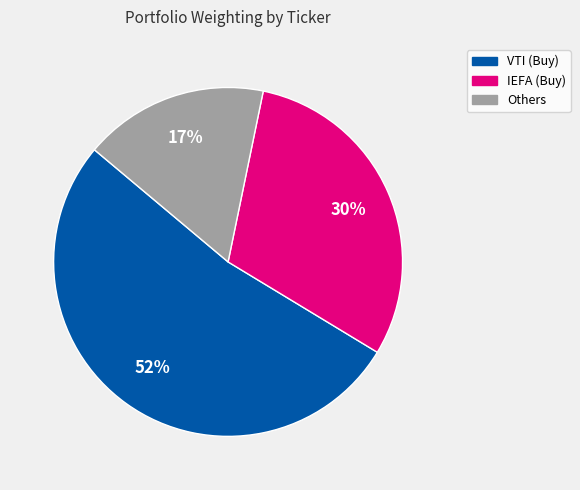

How many segments does this pie chart have?

3